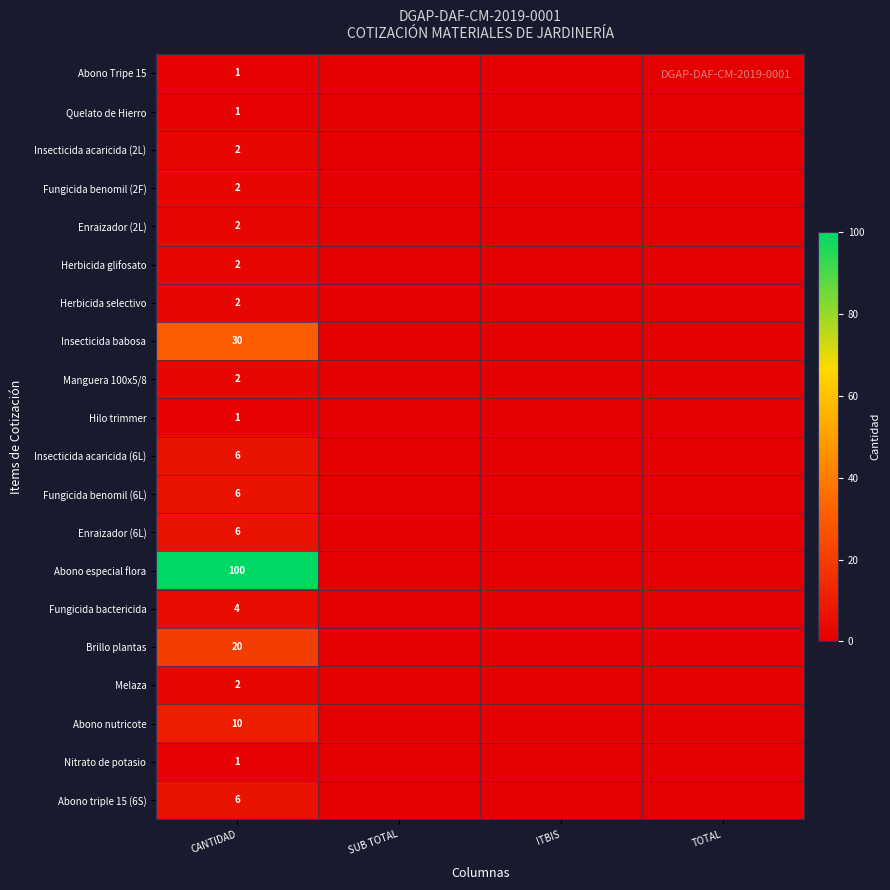

The value of Insecticida acaricida (6L) at CANTIDAD is 6. True or false?

True